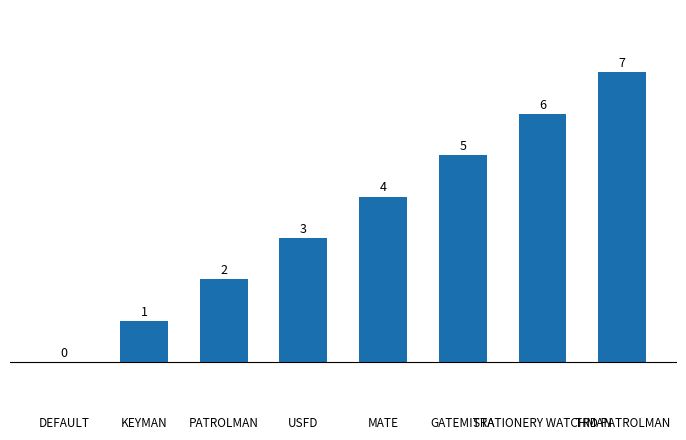

What is the sum of the values at DEFAULT and TRD PATROLMAN?

7